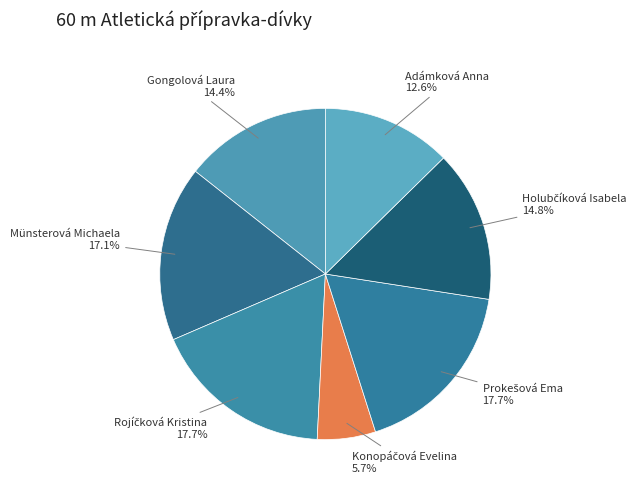

Approximately how many times larger is the value at Adámková Anna compared to Gongolová Laura?

0.9